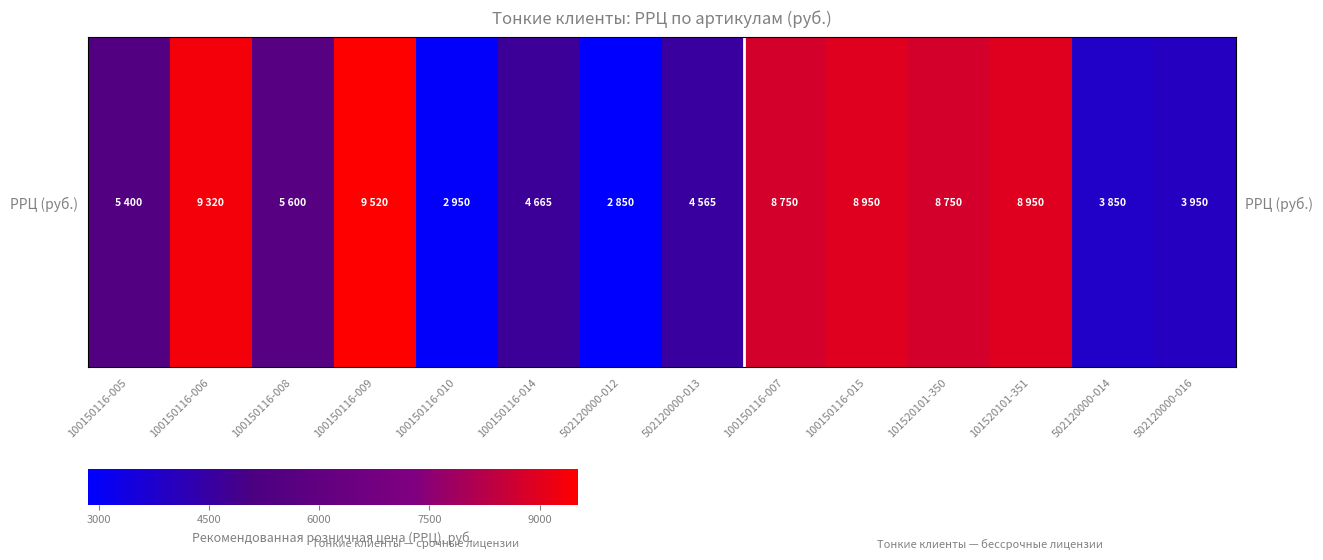

Where does the data first go above 5600?

100150116-006